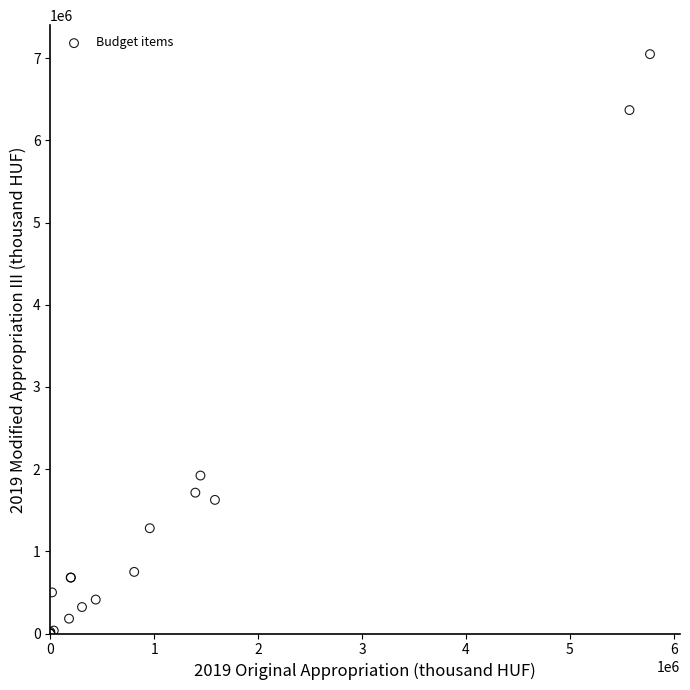

What Y value in the scatter plot is closest to 3524989?

1922140